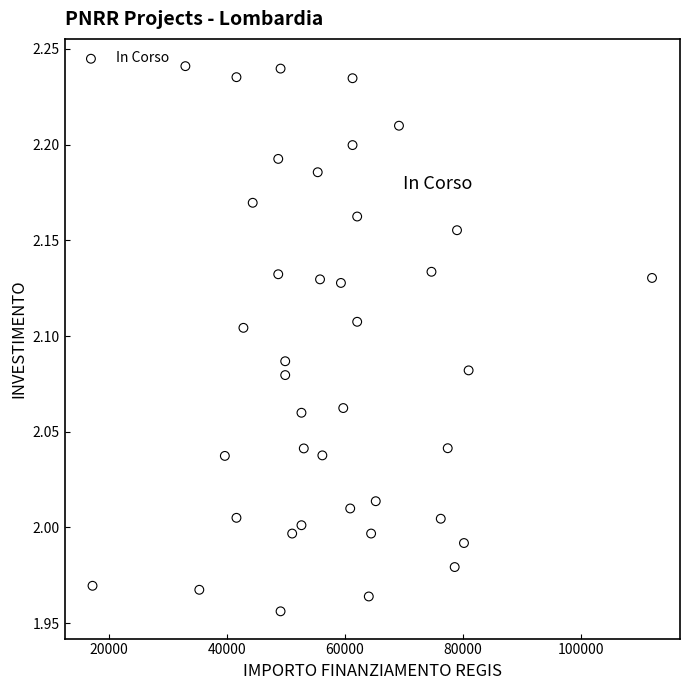

What is the range of Y values (max minus min)?

0.3